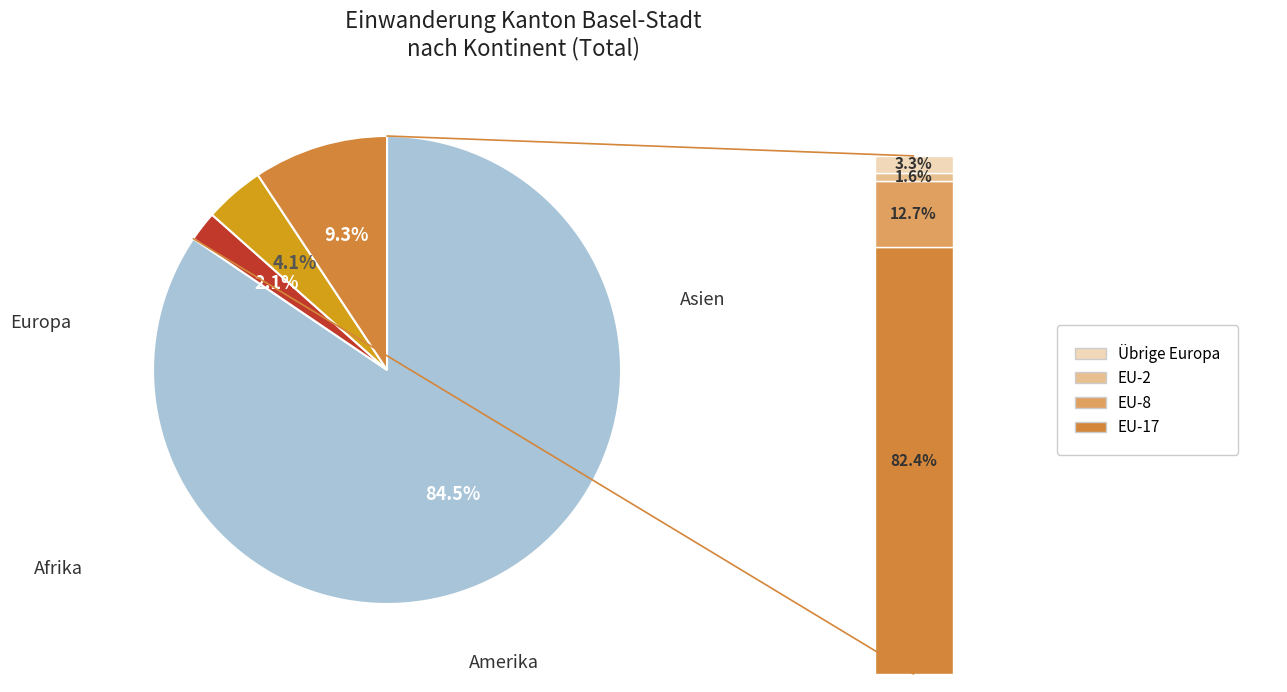

What is the largest slice in the pie chart?

Europa